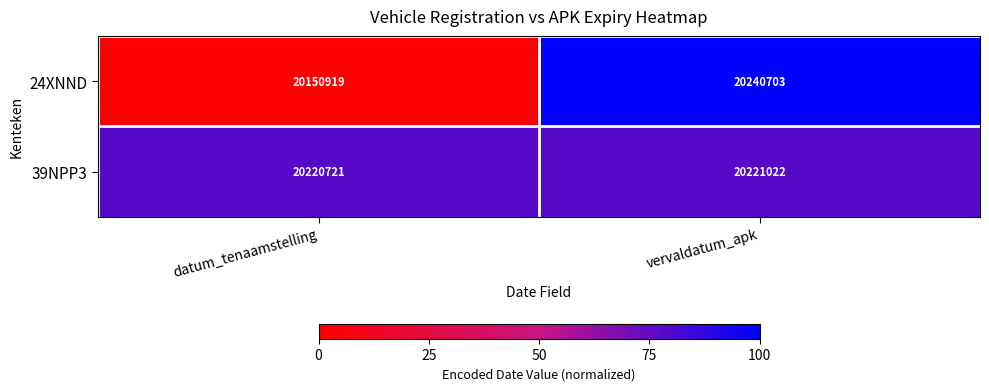

What is the sum of the 39NPP3 values at datum_tenaamstelling and vervaldatum_apk?

40441743